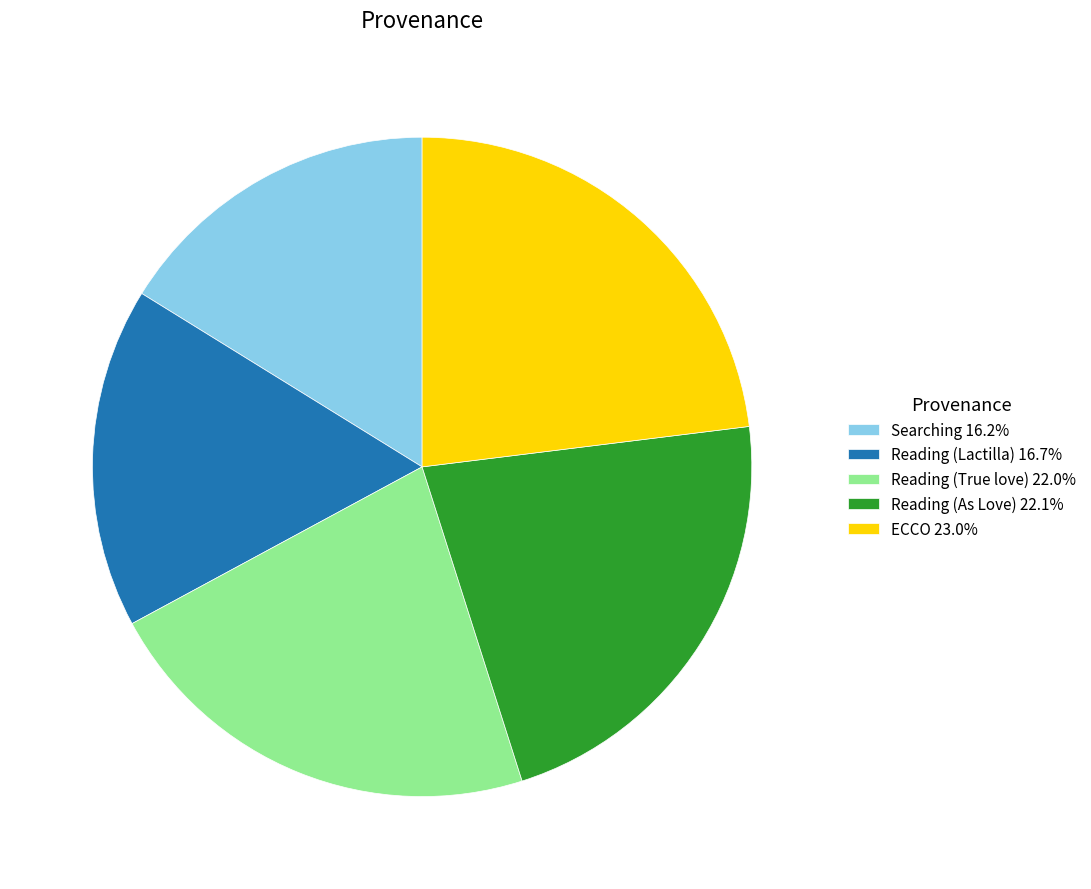

Count the number of slices in the pie.

5